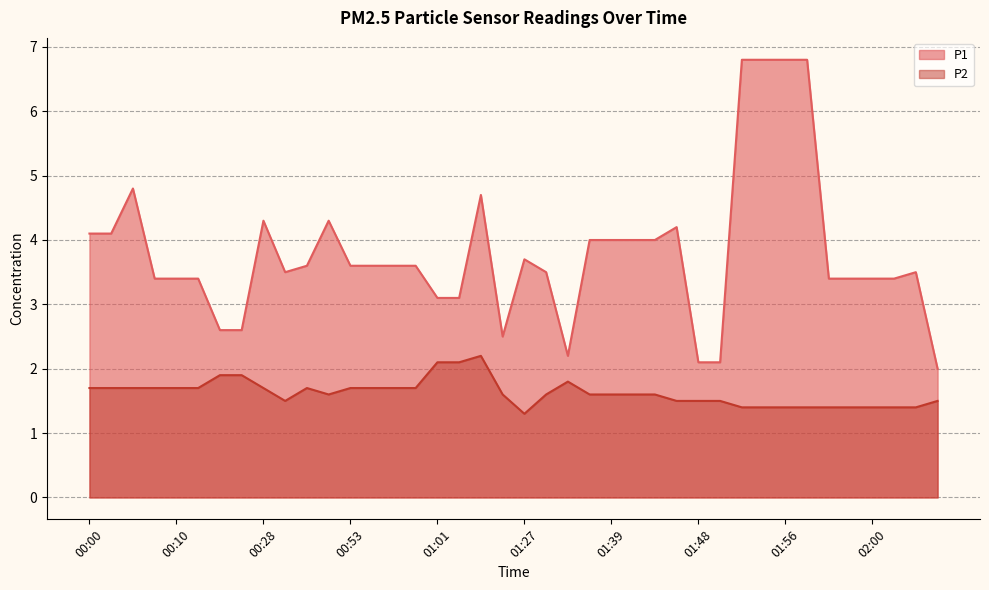

What are all the series names shown in the legend?

P1, P2